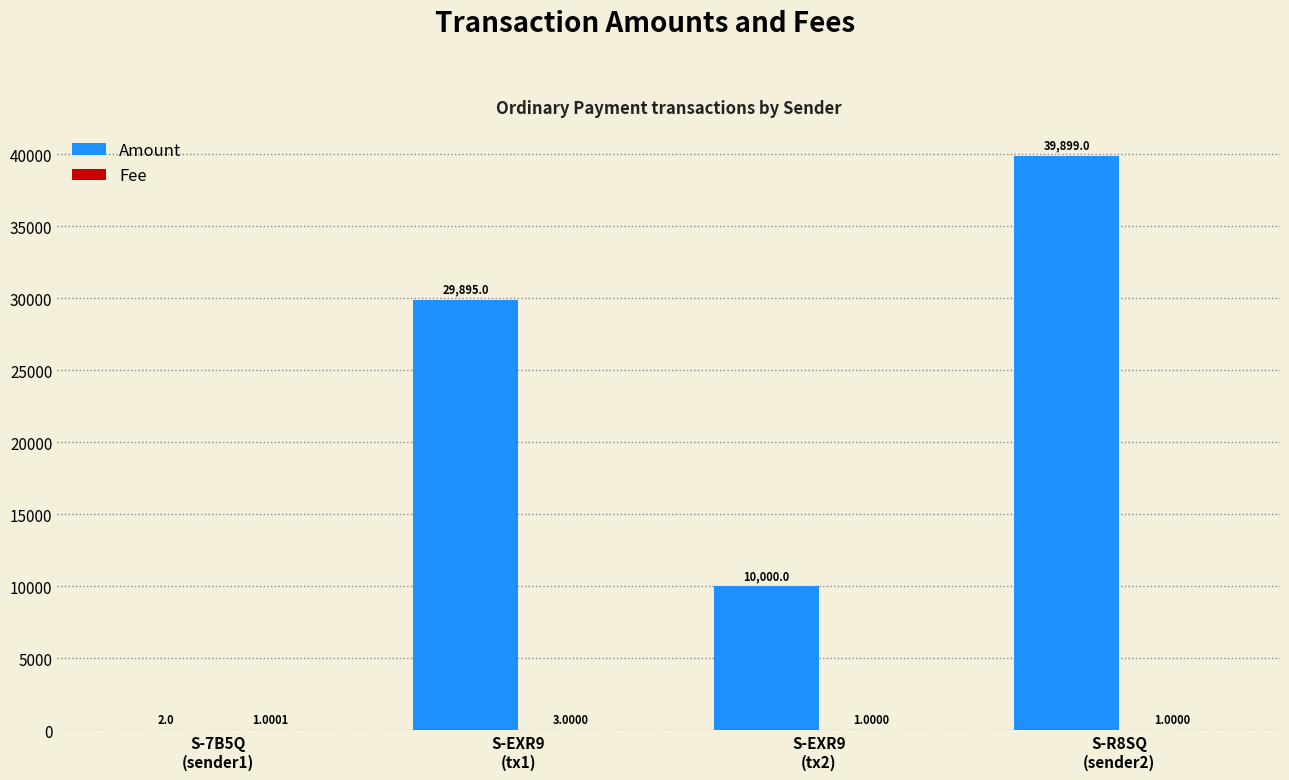

How many groups of bars are there?

4